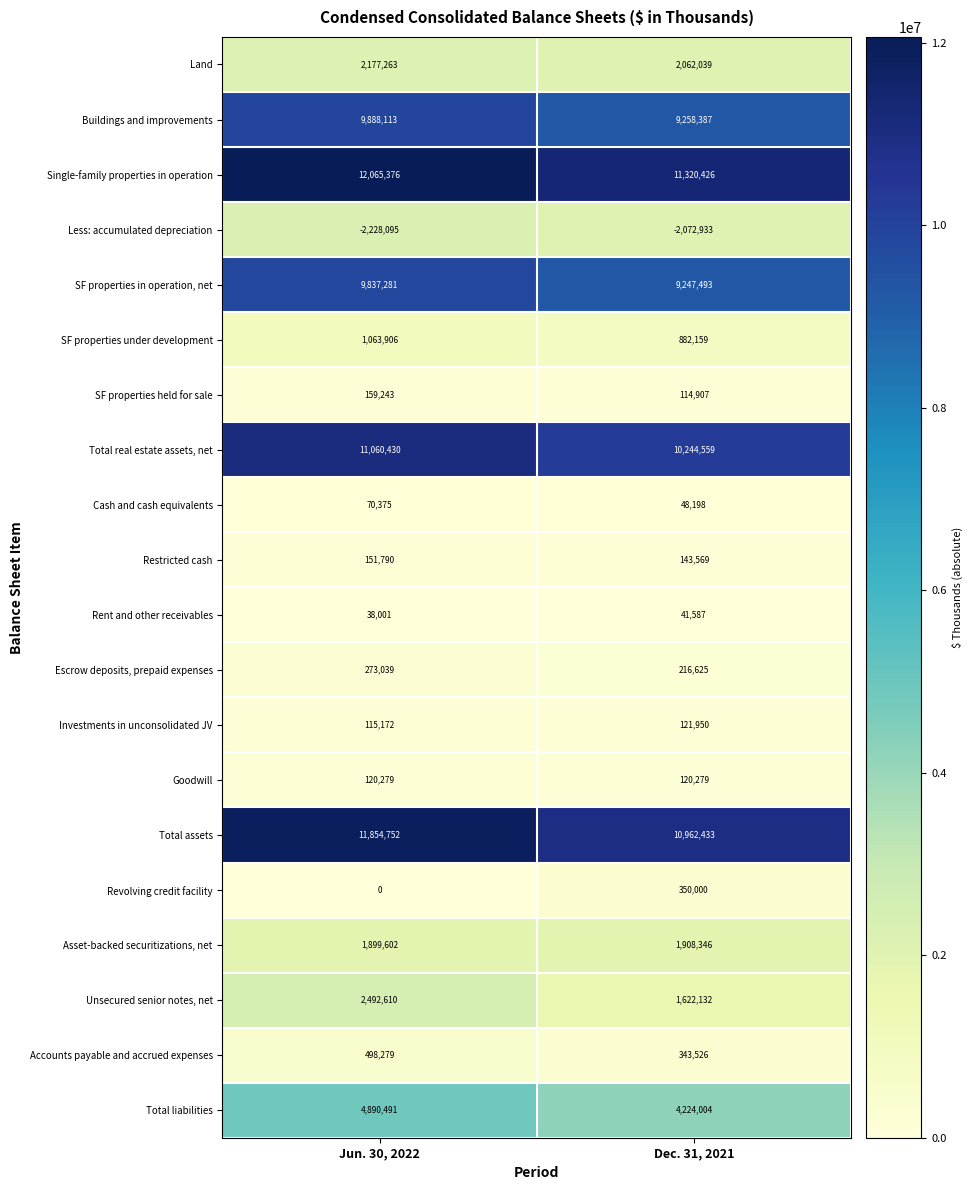

What is the sum of the Total liabilities values at Jun. 30, 2022 and Dec. 31, 2021?

9114495